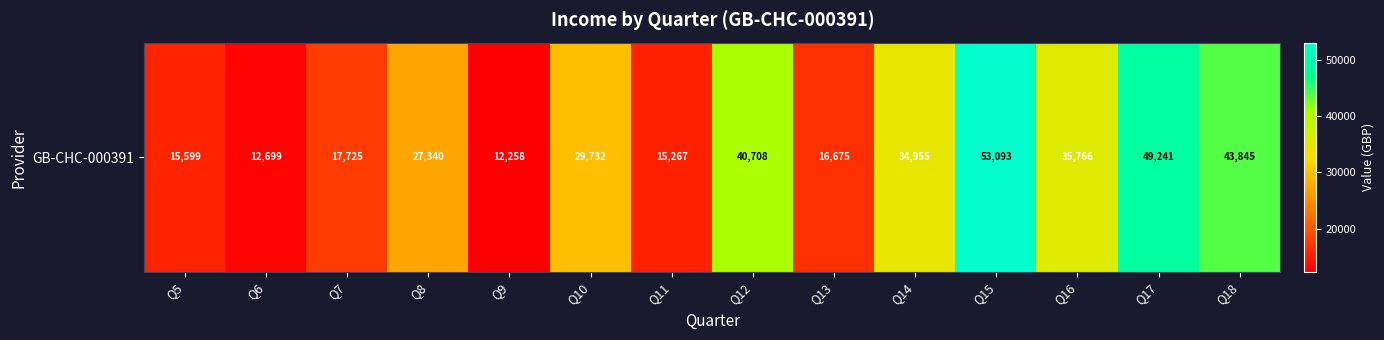

What is the difference between the second highest and second lowest values?

36542